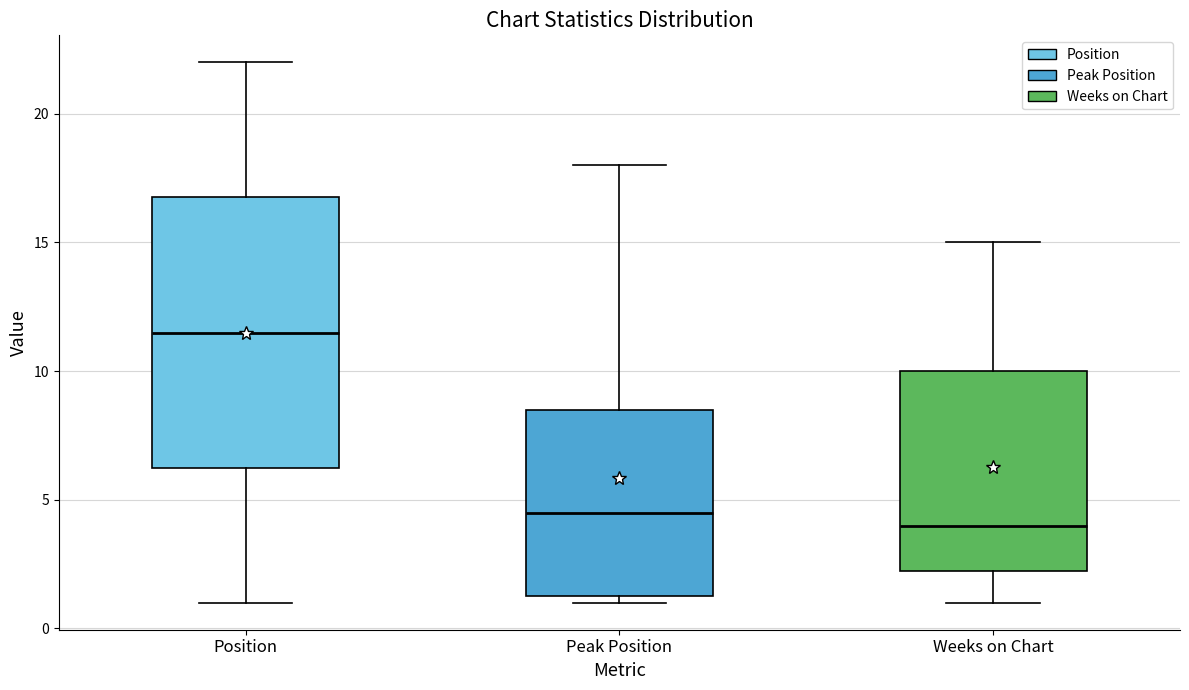

Comparing the boxes themselves (not the whiskers), which one is the tallest?

Position